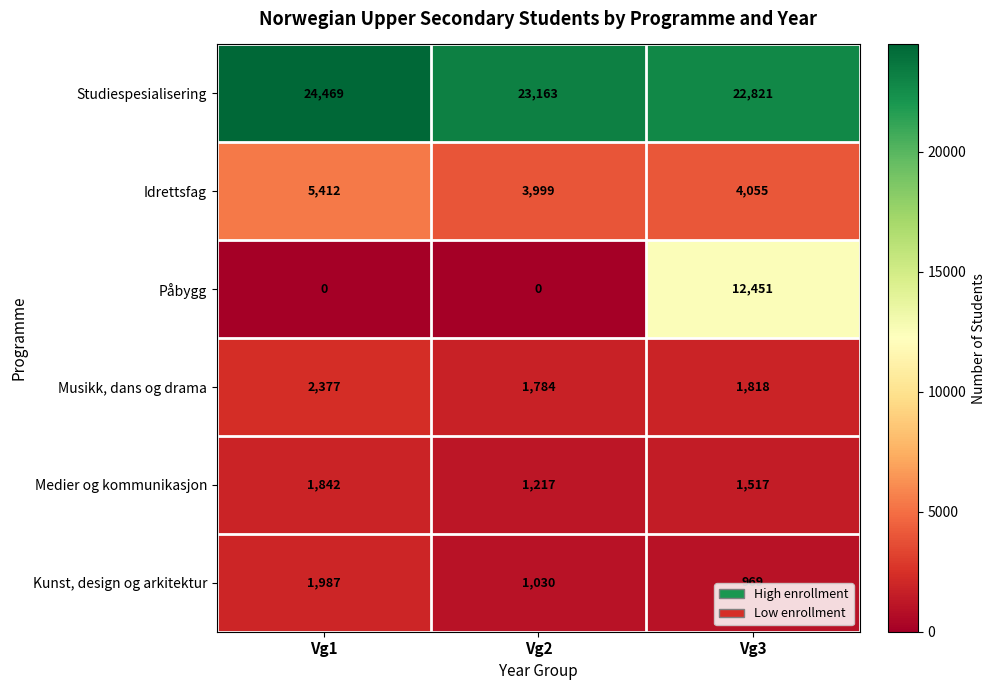

At how many categories does at least one series exceed 13581?

3